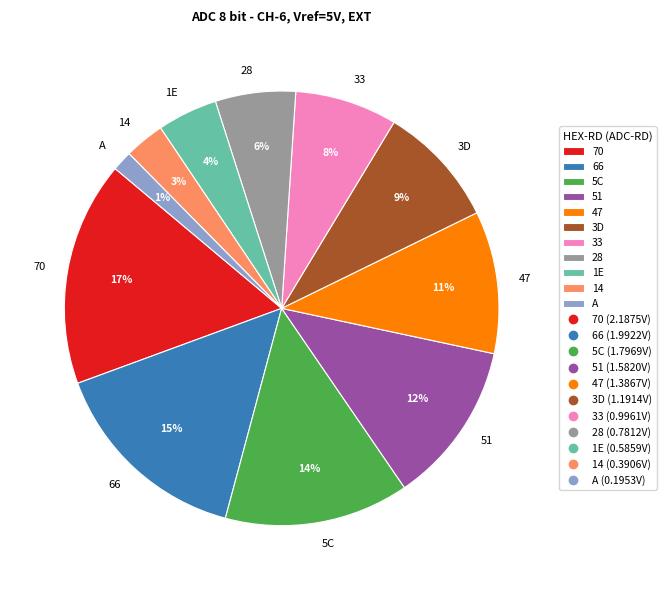

Do 28 and 70 together represent more than half of the pie?

No